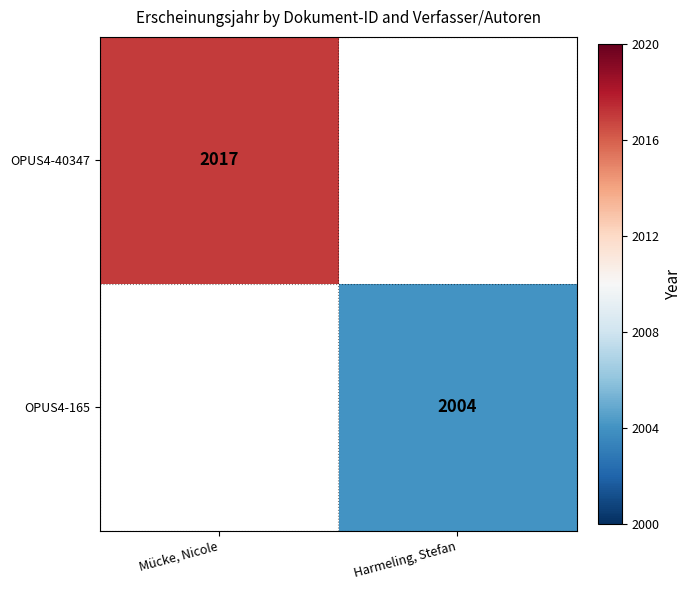

Is it true that OPUS4-40347 equals 539 at Mücke, Nicole?

False